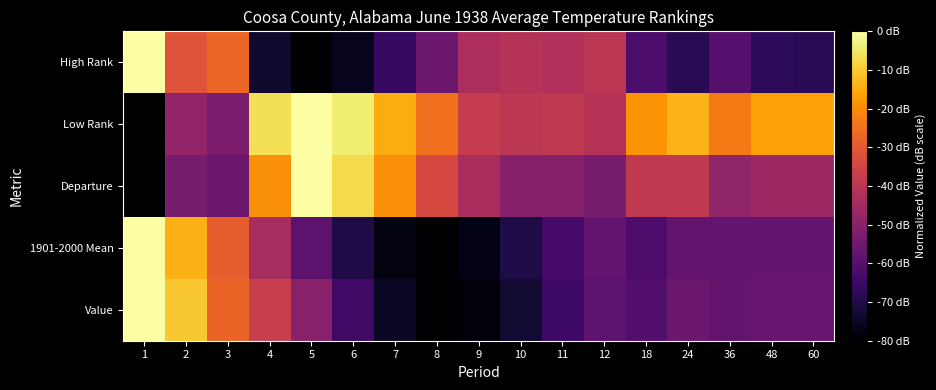

At 60, list the series in order from smallest to largest.

High Rank, 1901-2000 Mean, Value, Departure, Low Rank